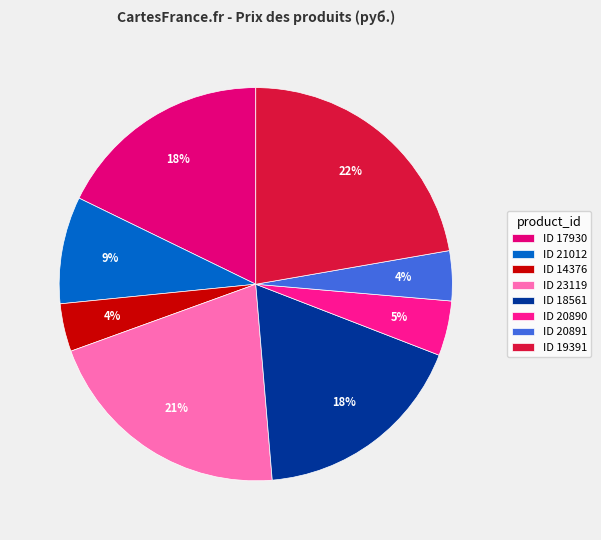

To the nearest percent, what percentage of the pie is ID 20890?

5%